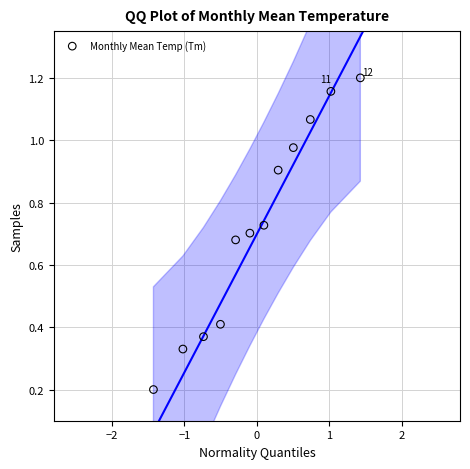

What is the range of X values (max minus min)?

2.9